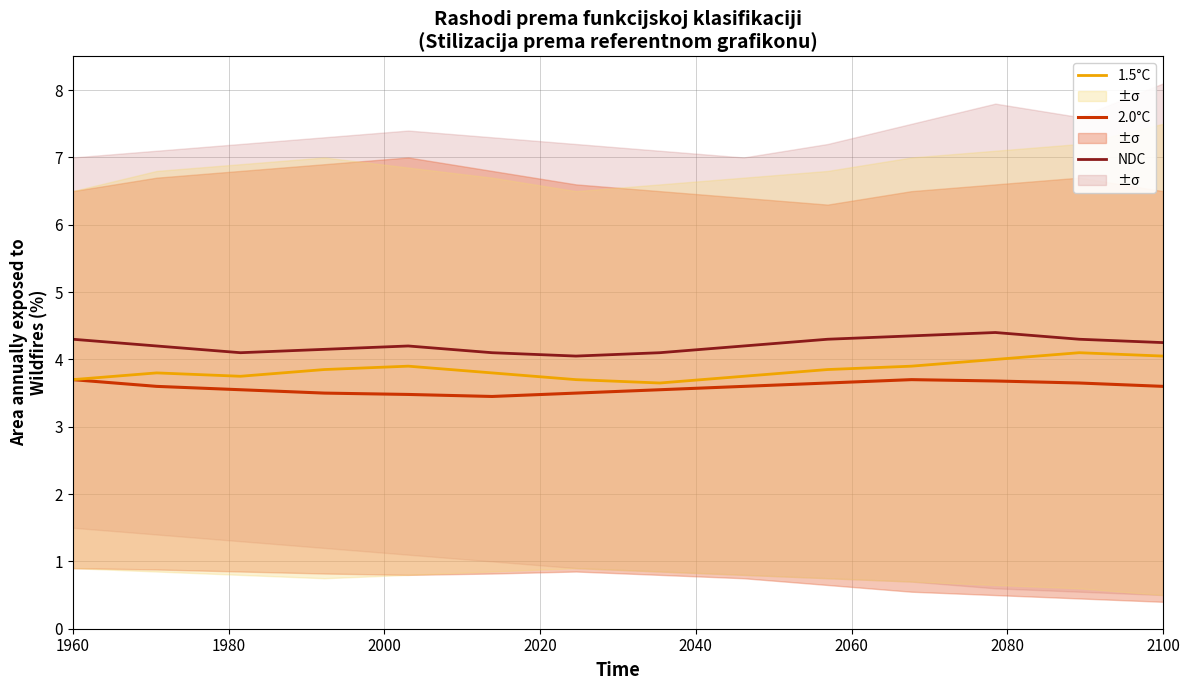

True or false: NDC and 1.5°C cross at least once.

False